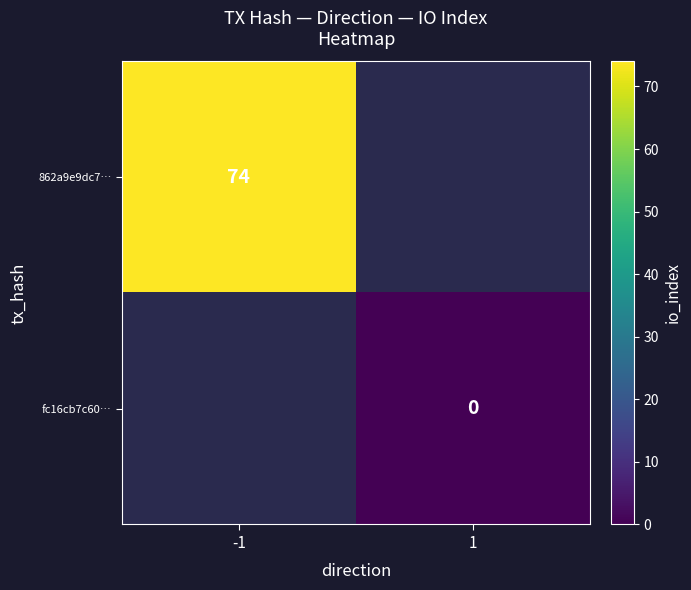

How many distinct data groups are displayed?

2